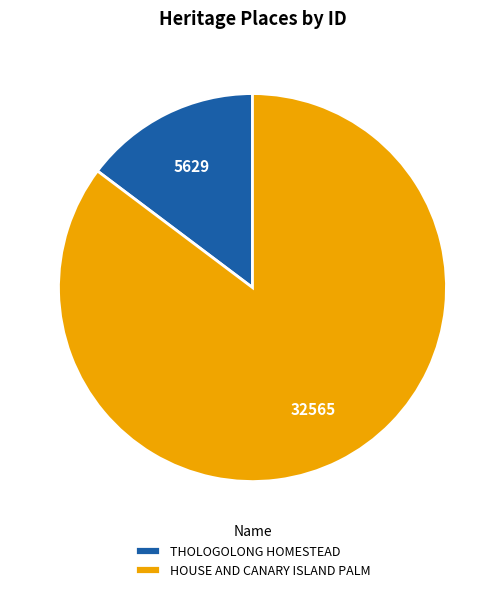

Which slice is the smallest?

THOLOGOLONG HOMESTEAD